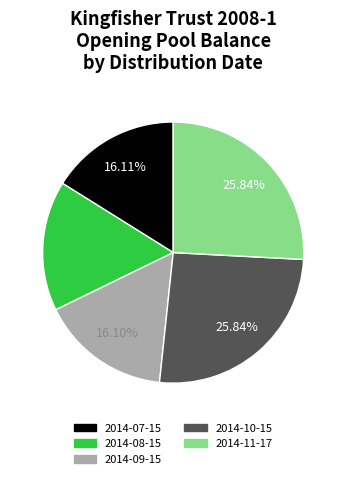

To the nearest percent, what percentage of the pie is 2014-08-15?

16%